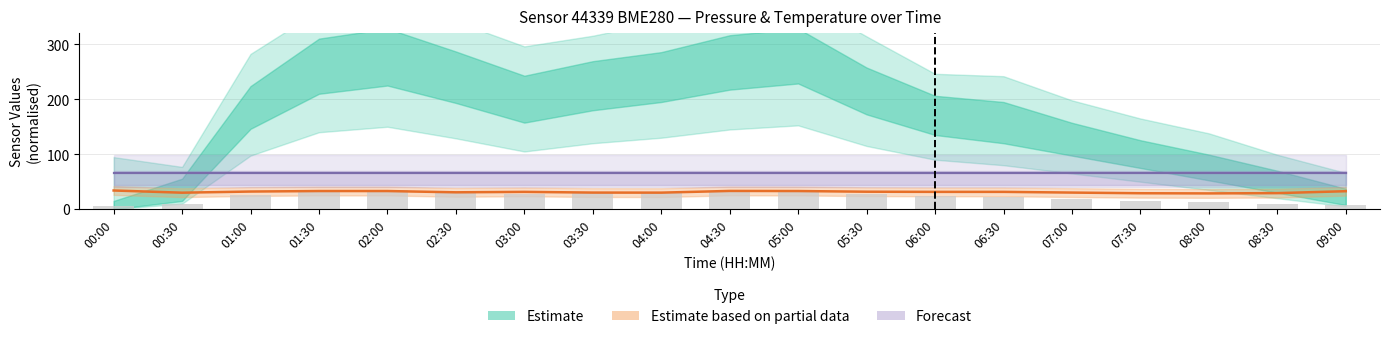

Where does the Temperature line series first go above 31?

00:00